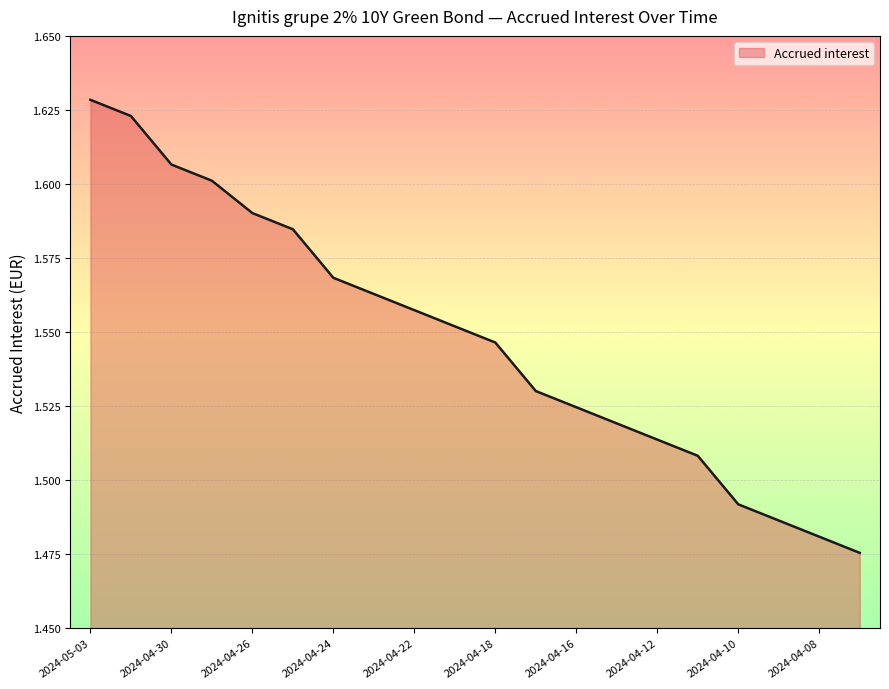

How many lines are shown in the chart?

1